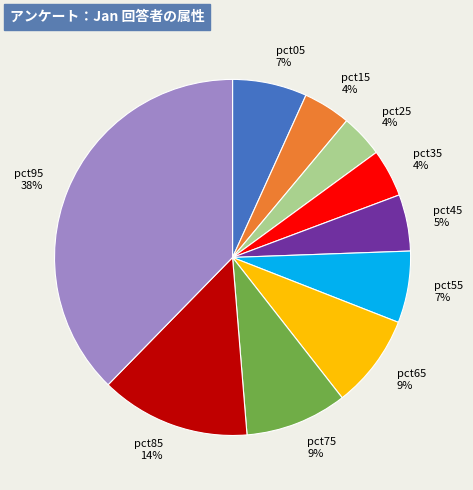

Is pct95 the majority of the pie?

No